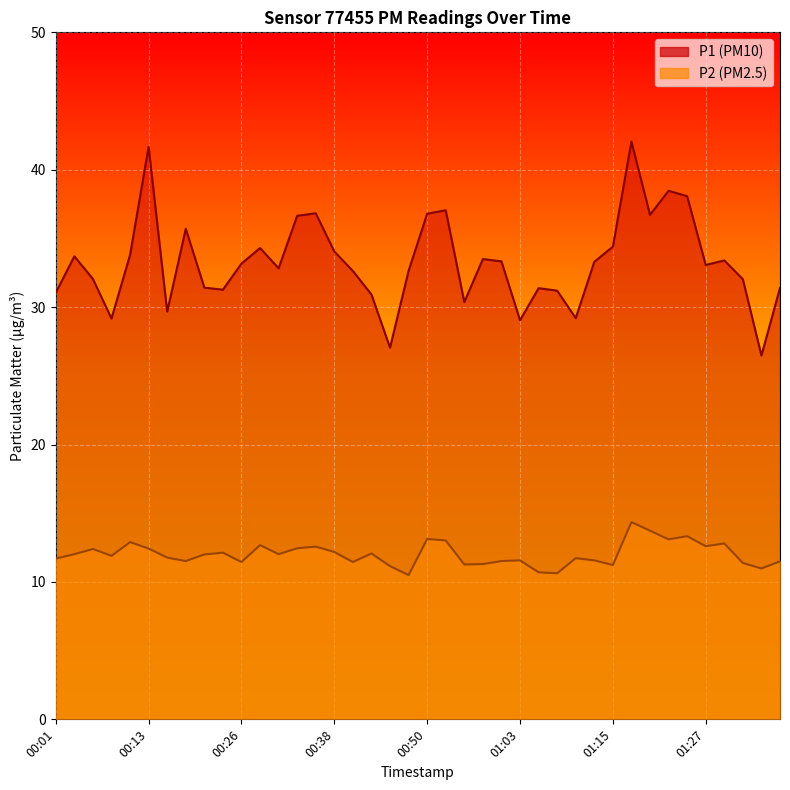

How many data points in P1 are above 33?

21